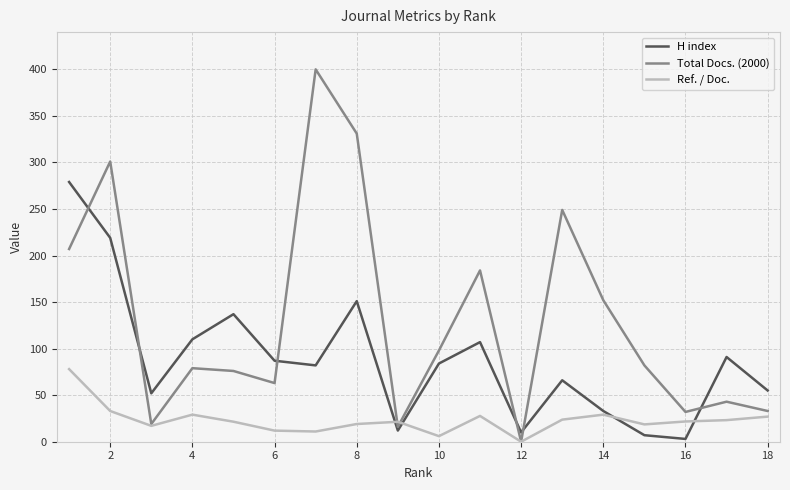

What is the maximum value shown in the chart?

400.0